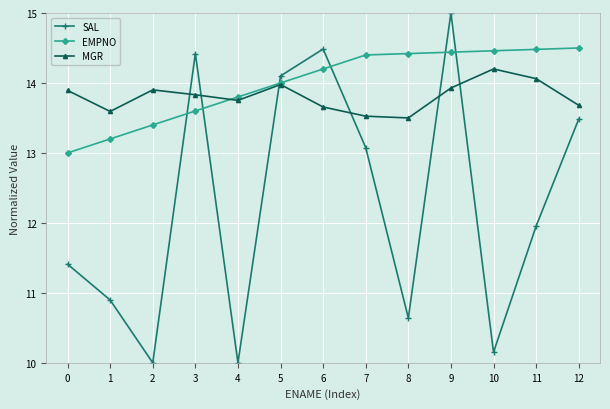

Reading left to right, transcribe all the data shown in this chart.

SAL: 11.4	10.9	10.0	14.4	10.0	14.1	14.5	13.1	10.6	15.0	10.2	12.0	13.5
EMPNO: 13.0	13.2	13.4	13.6	13.8	14.0	14.2	14.4	14.4	14.4	14.5	14.5	14.5
MGR: 13.9	13.6	13.9	13.8	13.8	14.0	13.7	13.5	13.5	13.9	14.2	14.1	13.7